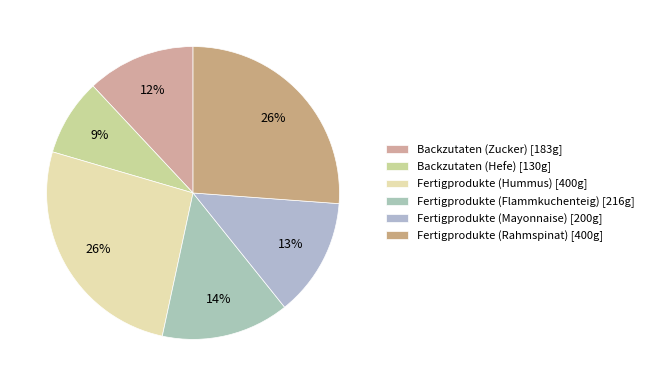

To the nearest percent, what percentage of the pie is Fertigprodukte (Mayonnaise)?

13%